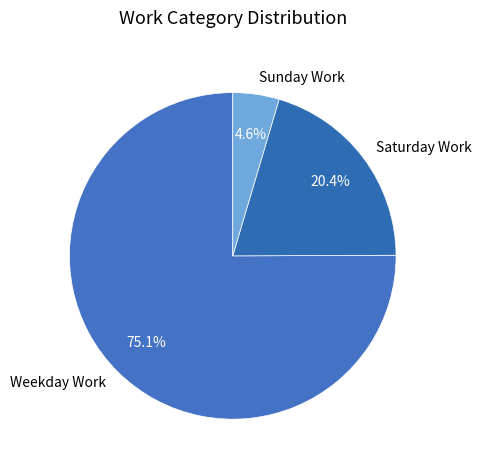

To the nearest percent, what is the difference between the largest and smallest slice percentages?

70%